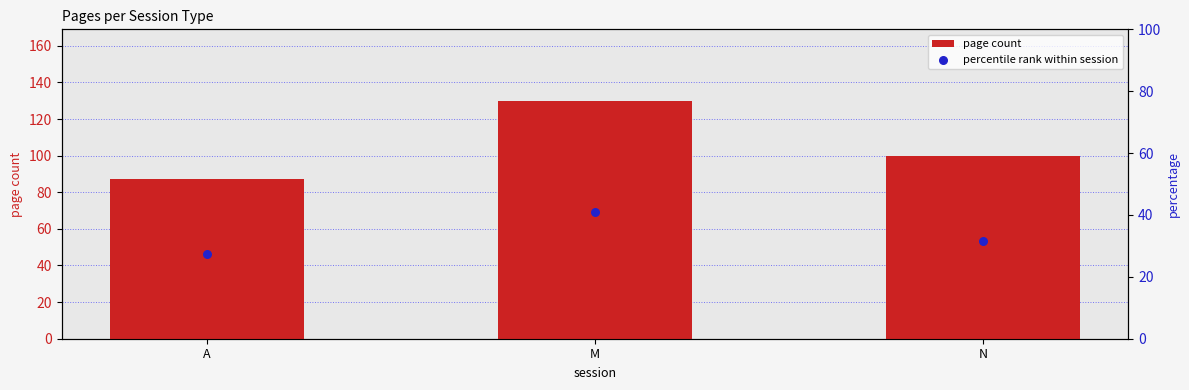

Is the value of page count at M greater than the value of percentile rank within session at N?

Yes